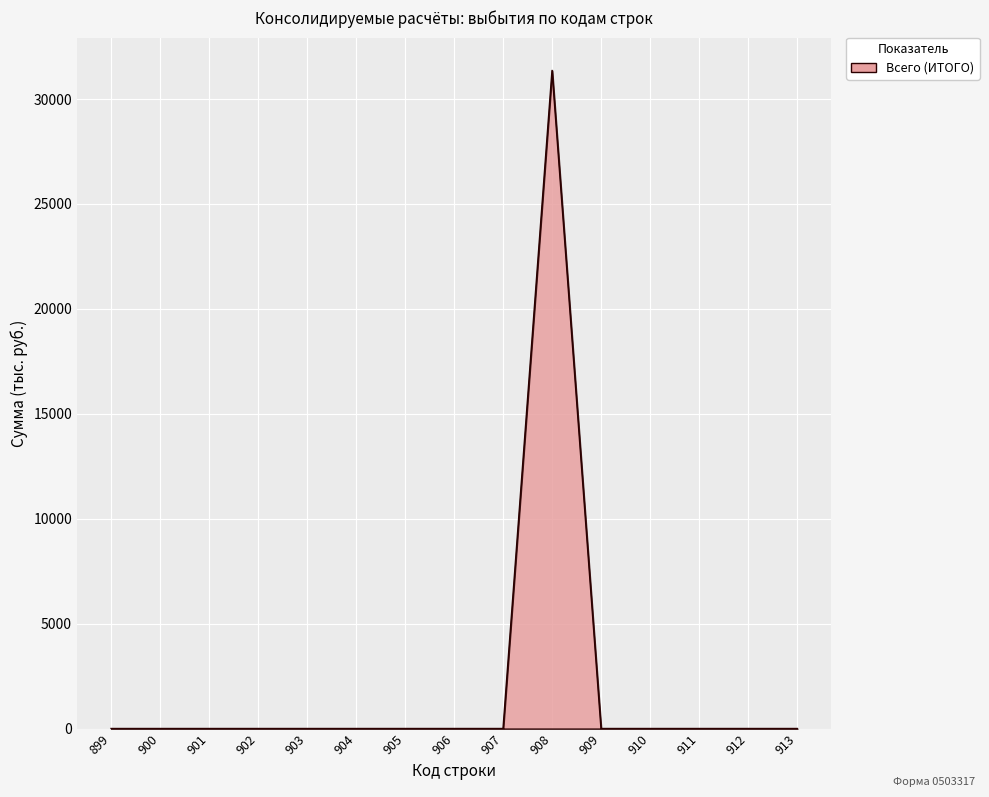

What is the difference between the maximum and minimum values?

31361.0